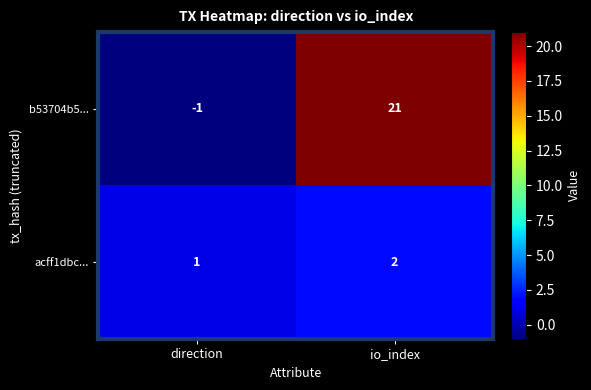

Reading left to right, extract all data points from this chart.

b53704b5...: direction=-1	io_index=21
acff1dbc...: direction=1	io_index=2